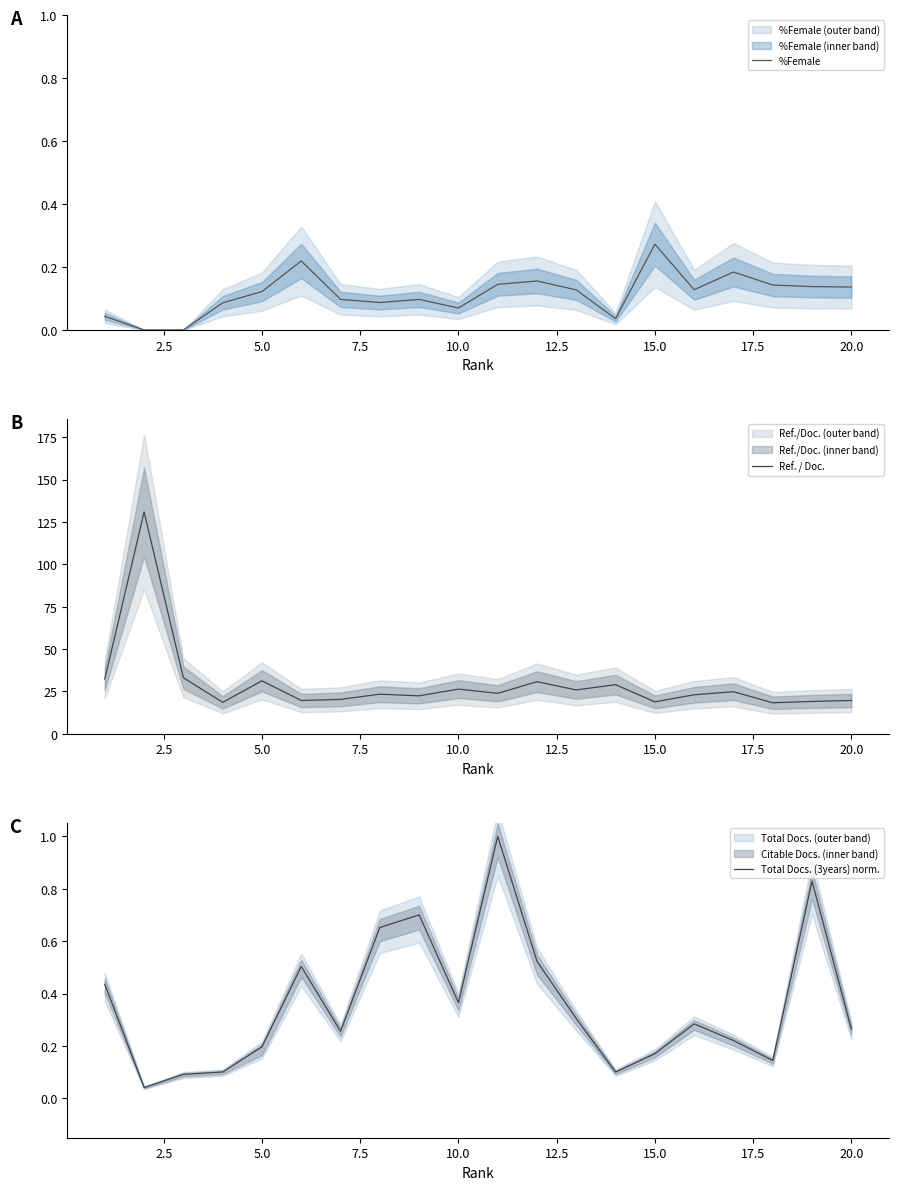

The value of %Female at 15.0 is 0.1. True or false?

False